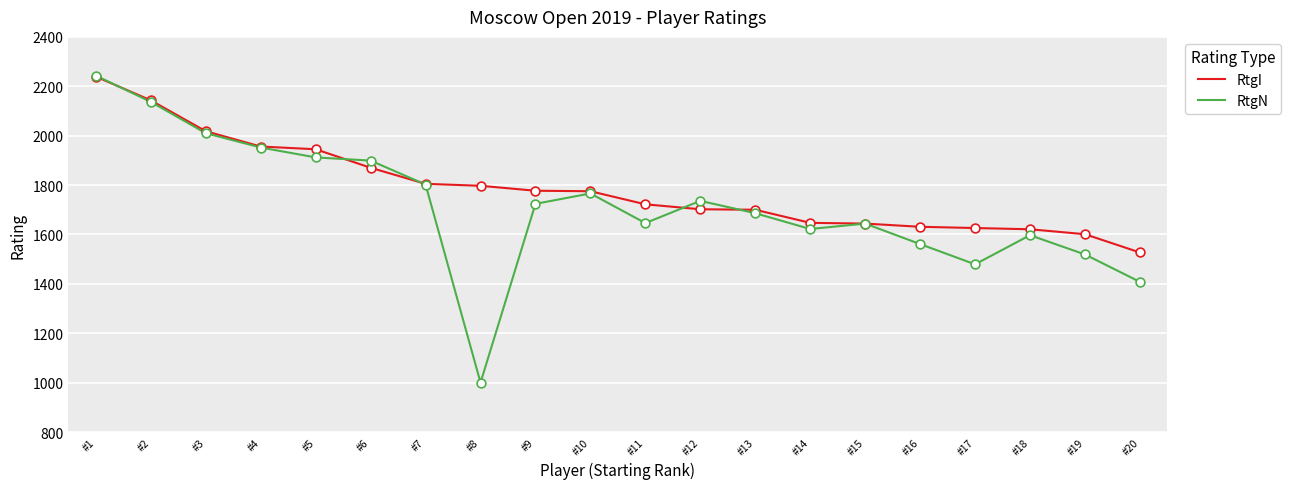

Is the value of RtgI at #1 greater than the value of RtgN at #12?

Yes